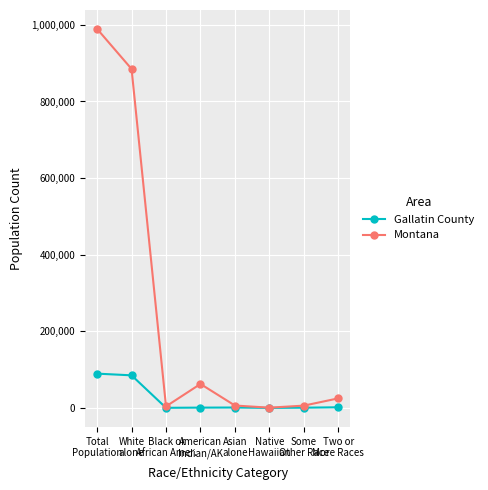

How many lines are shown in the chart?

2